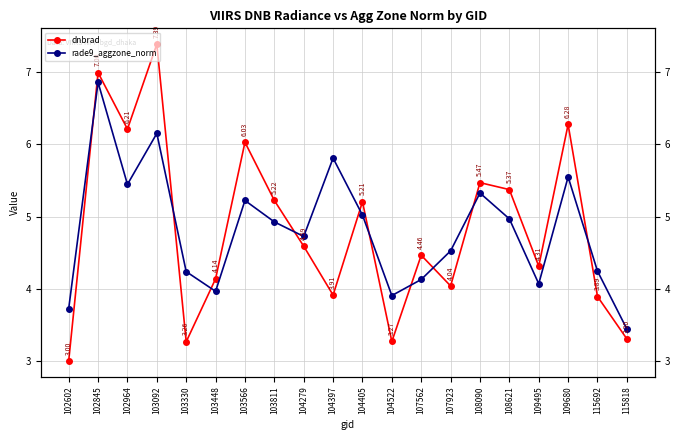

Where is the first local minimum for dnbrad?

102964